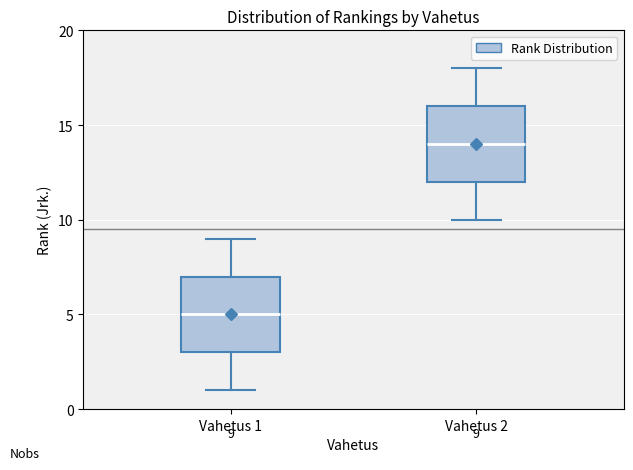

Which box's median line is the highest?

Vahetus 2